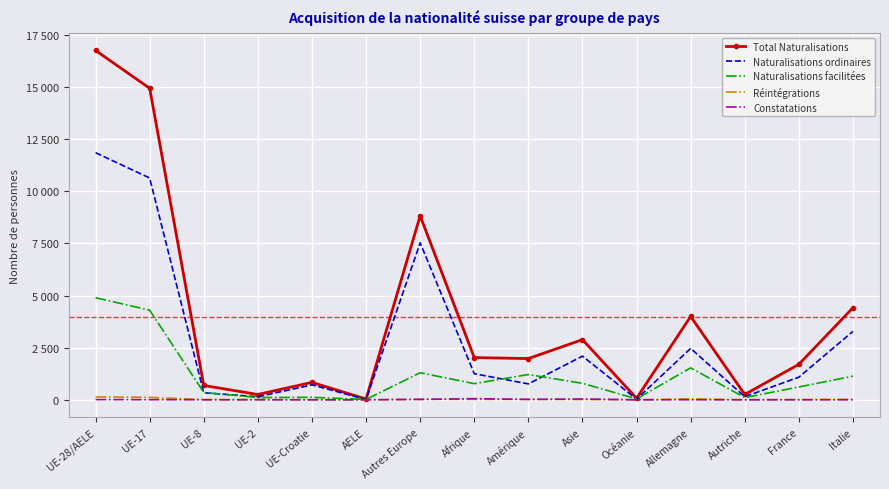

What is the difference between the Réintégrations values at AELE and UE-Croatie?

4